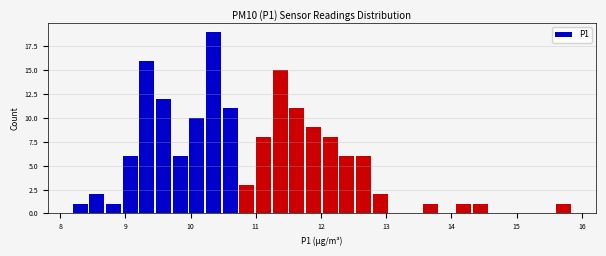

Read against the x-axis, roughly where is the centre of the tallest bar?

10.4